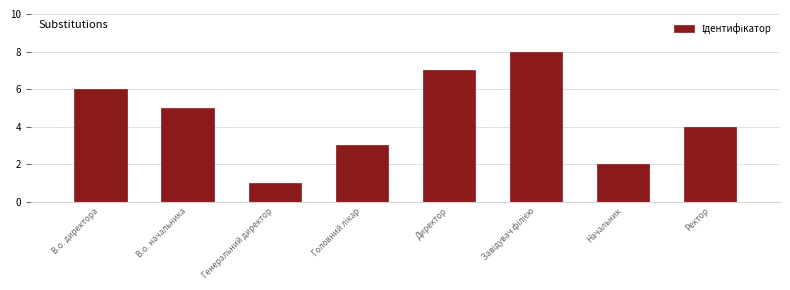

The chart shows a value of 2 at Генеральний директор. True or false?

False